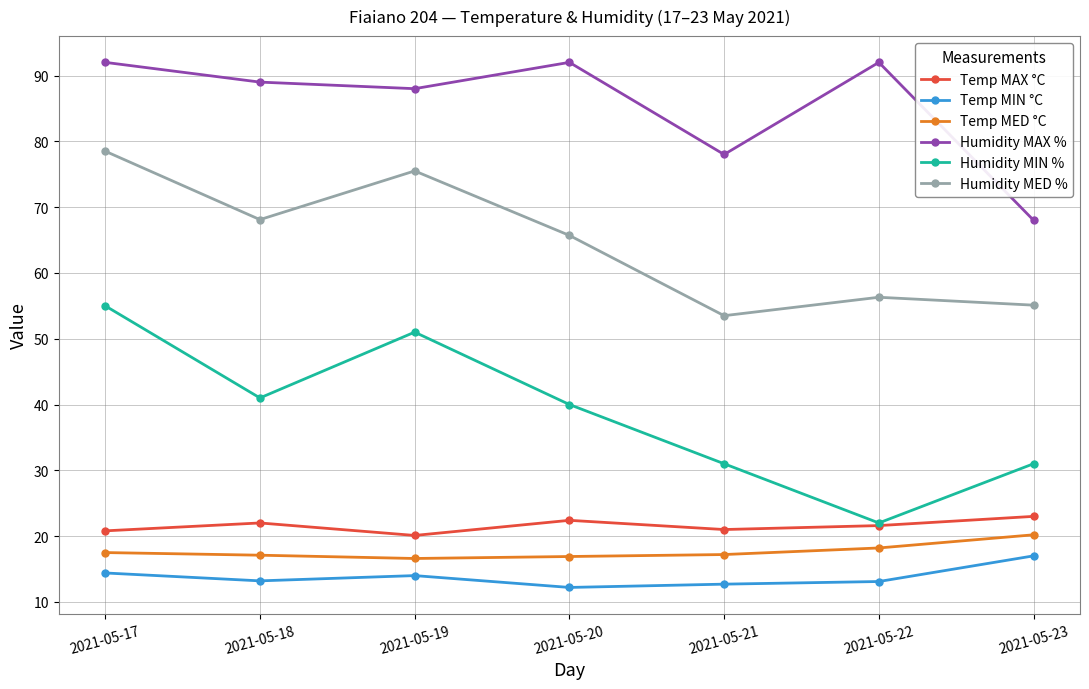

True or false: Humidity MED % and Temp MED °C intersect in this chart.

False